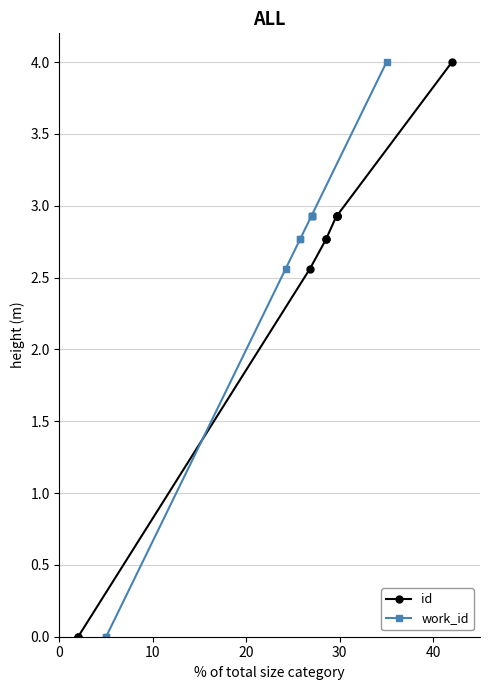

What is the highest value of the id series?

4.0